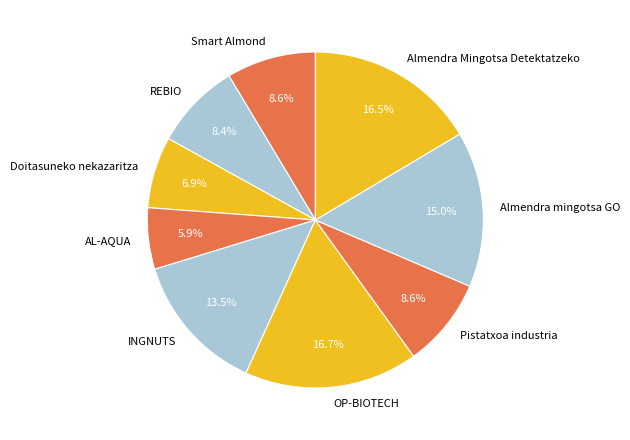

What is the ratio of the value at OP-BIOTECH to the value at Almendra Mingotsa Detektatzeko?

1.0